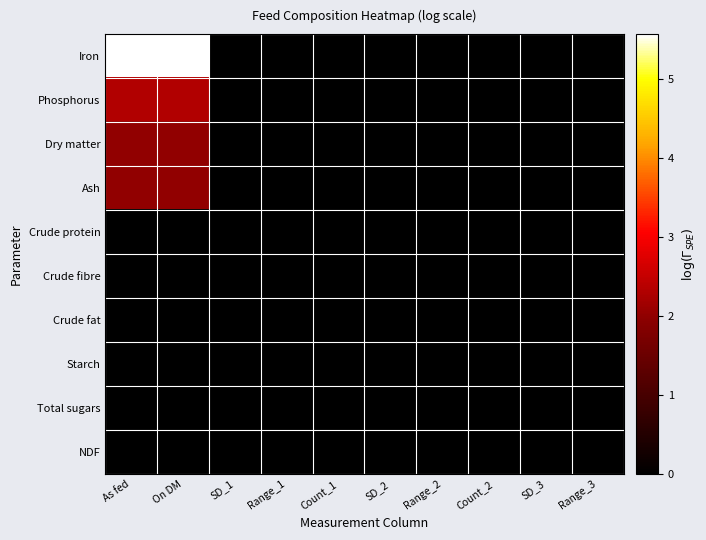

Reading left to right, what are all the values shown in this chart?

Iron: As fed=5.6	On DM=5.6	SD_1=0.0	Range_1=0.0	Count_1=0.0	SD_2=0.0	Range_2=0.0	Count_2=0.0	SD_3=0.0	Range_3=0.0
Phosphorus: As fed=2.3	On DM=2.3	SD_1=0.0	Range_1=0.0	Count_1=0.0	SD_2=0.0	Range_2=0.0	Count_2=0.0	SD_3=0.0	Range_3=0.0
Dry matter: As fed=2.0	On DM=2.0	SD_1=0.0	Range_1=0.0	Count_1=0.0	SD_2=0.0	Range_2=0.0	Count_2=0.0	SD_3=0.0	Range_3=0.0
Ash: As fed=2.0	On DM=2.0	SD_1=0.0	Range_1=0.0	Count_1=0.0	SD_2=0.0	Range_2=0.0	Count_2=0.0	SD_3=0.0	Range_3=0.0
Crude protein: As fed=0.0	On DM=0.0	SD_1=0.0	Range_1=0.0	Count_1=0.0	SD_2=0.0	Range_2=0.0	Count_2=0.0	SD_3=0.0	Range_3=0.0
Crude fibre: As fed=0.0	On DM=0.0	SD_1=0.0	Range_1=0.0	Count_1=0.0	SD_2=0.0	Range_2=0.0	Count_2=0.0	SD_3=0.0	Range_3=0.0
Crude fat: As fed=0.0	On DM=0.0	SD_1=0.0	Range_1=0.0	Count_1=0.0	SD_2=0.0	Range_2=0.0	Count_2=0.0	SD_3=0.0	Range_3=0.0
Starch: As fed=0.0	On DM=0.0	SD_1=0.0	Range_1=0.0	Count_1=0.0	SD_2=0.0	Range_2=0.0	Count_2=0.0	SD_3=0.0	Range_3=0.0
Total sugars: As fed=0.0	On DM=0.0	SD_1=0.0	Range_1=0.0	Count_1=0.0	SD_2=0.0	Range_2=0.0	Count_2=0.0	SD_3=0.0	Range_3=0.0
NDF: As fed=0.0	On DM=0.0	SD_1=0.0	Range_1=0.0	Count_1=0.0	SD_2=0.0	Range_2=0.0	Count_2=0.0	SD_3=0.0	Range_3=0.0